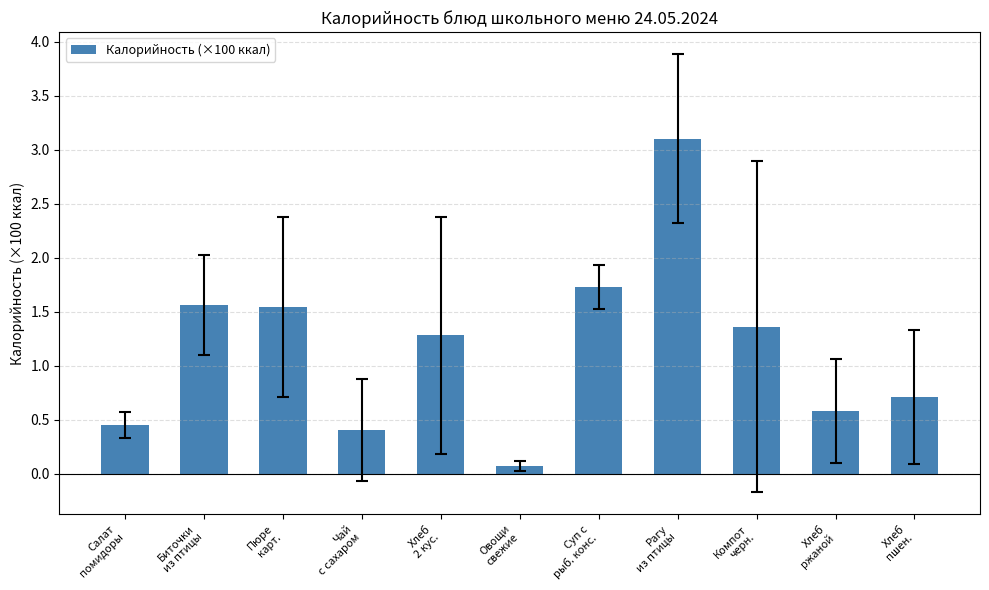

What is the label of the 9th bar from the right?

Пюре
карт.